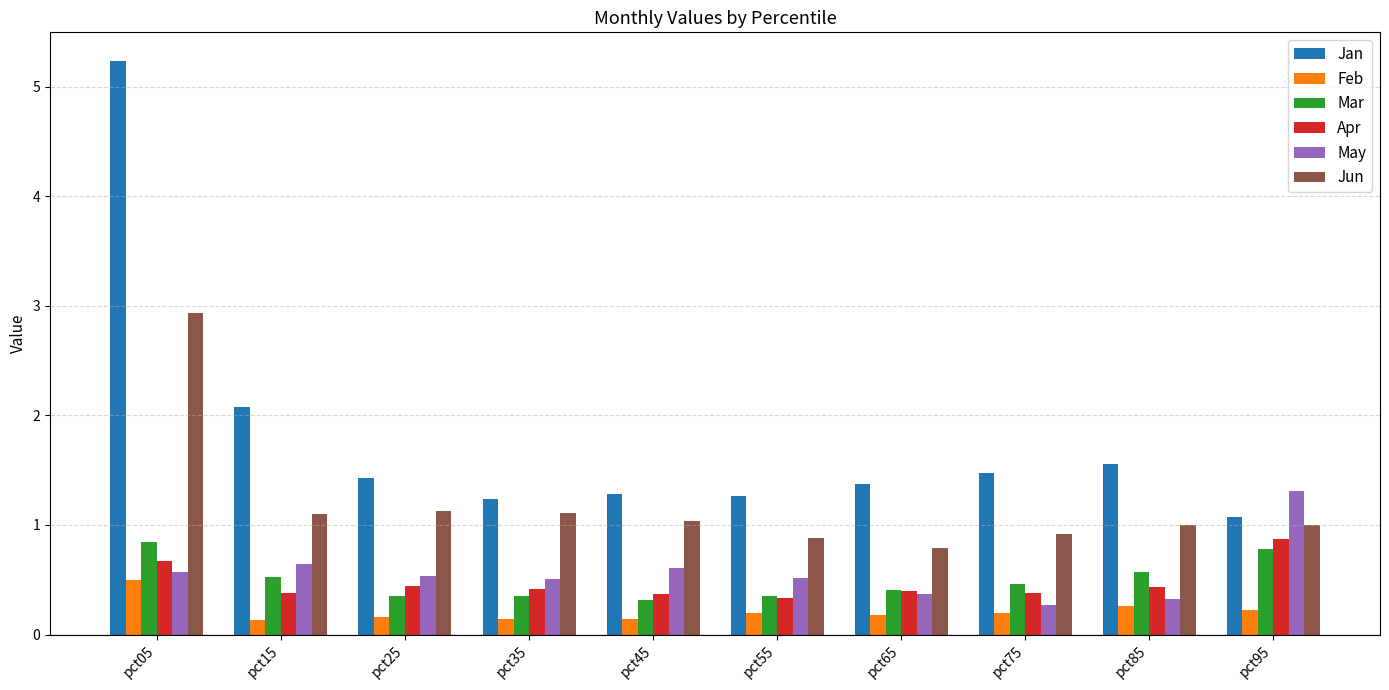

What is the difference between the maximum and minimum values in the Apr series?

0.5